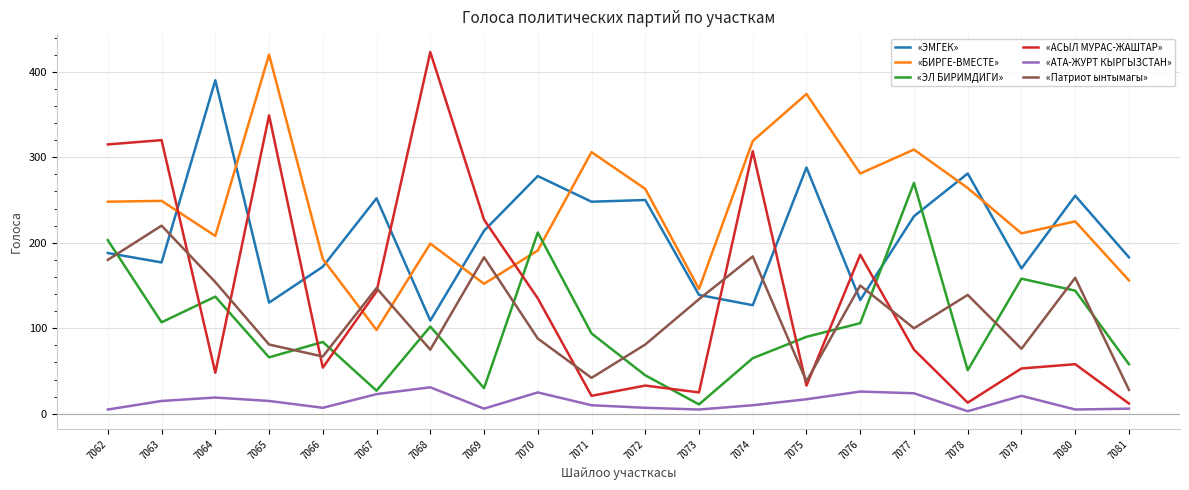

What is the total value across all series at 7078?

751